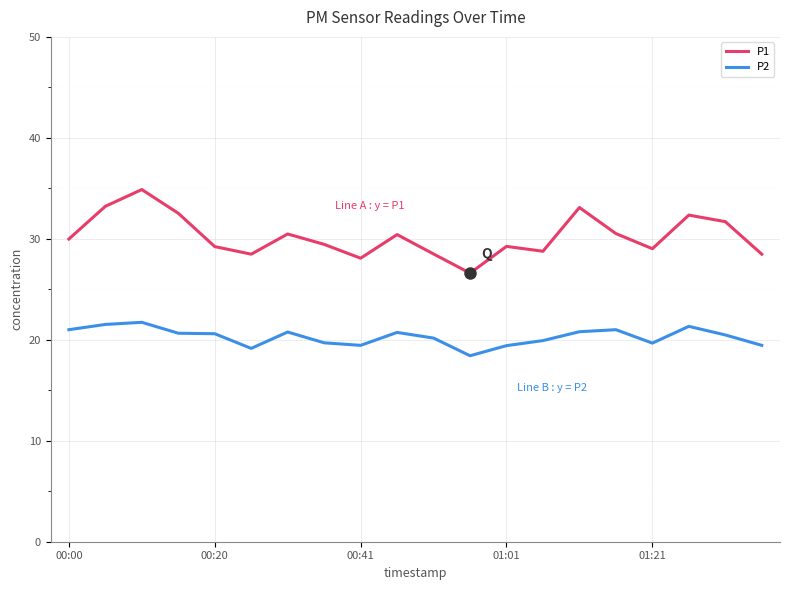

True or false: P2 and P1 cross at least once.

False